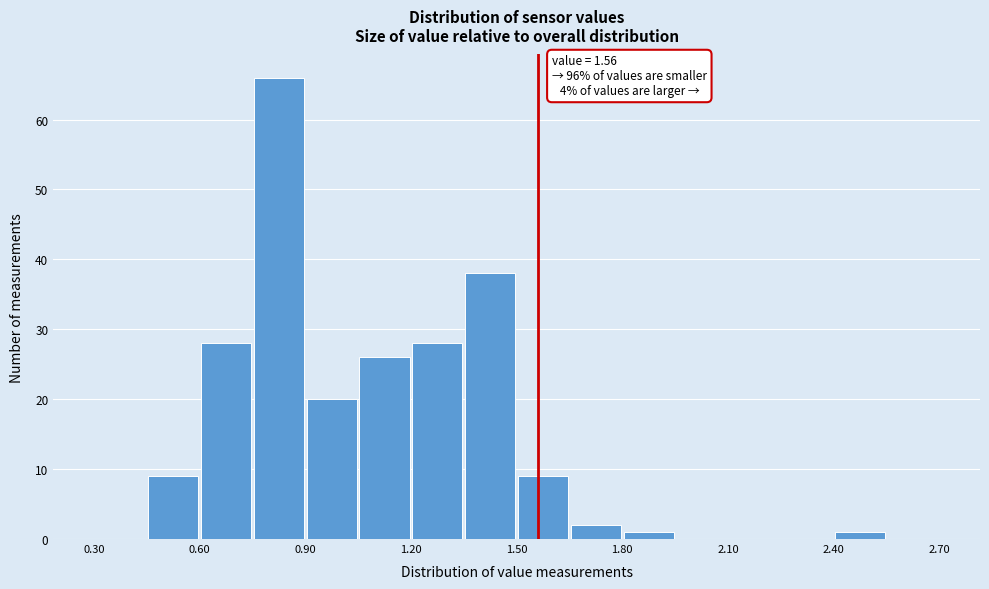

Around what value on the x-axis is the tallest bar? Give the approximate position of its centre, as read against the axis.

0.85